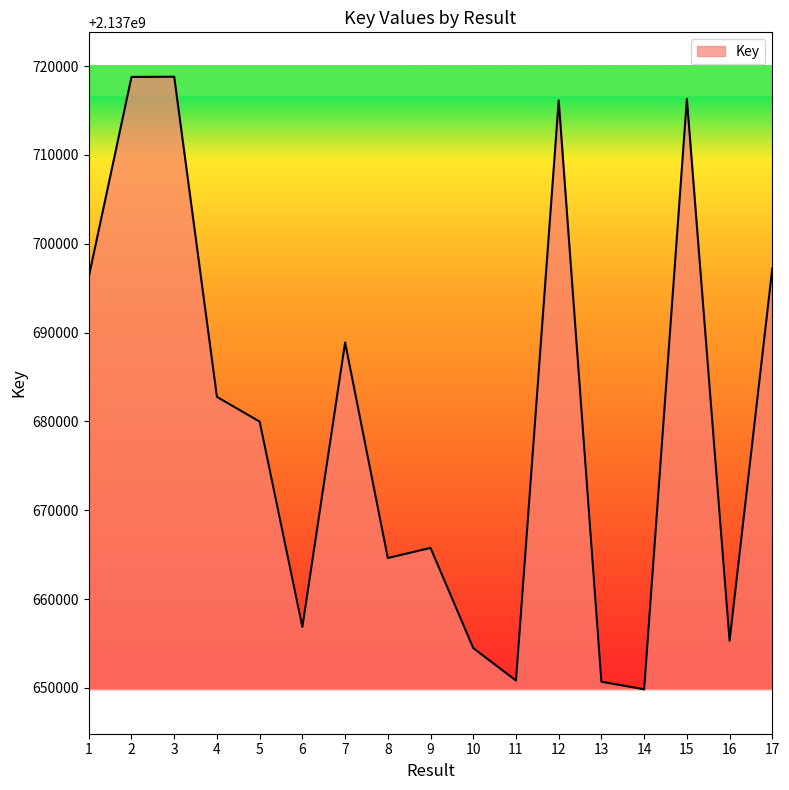

How many lines are shown in the chart?

1